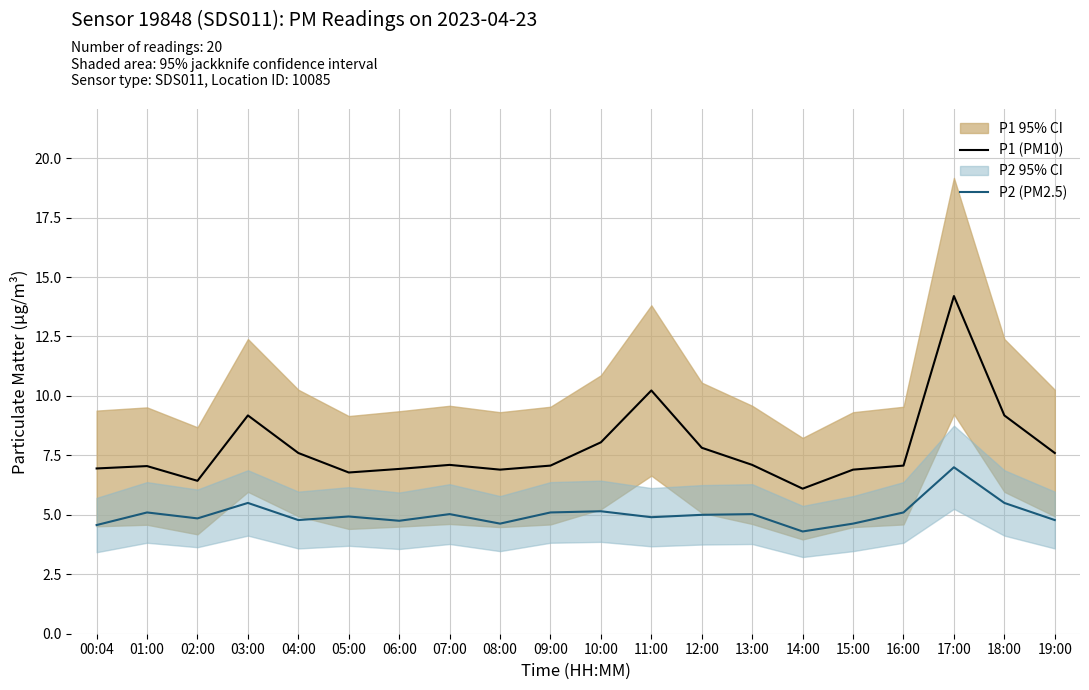

What is the label of the 13th point from the right?

07:00